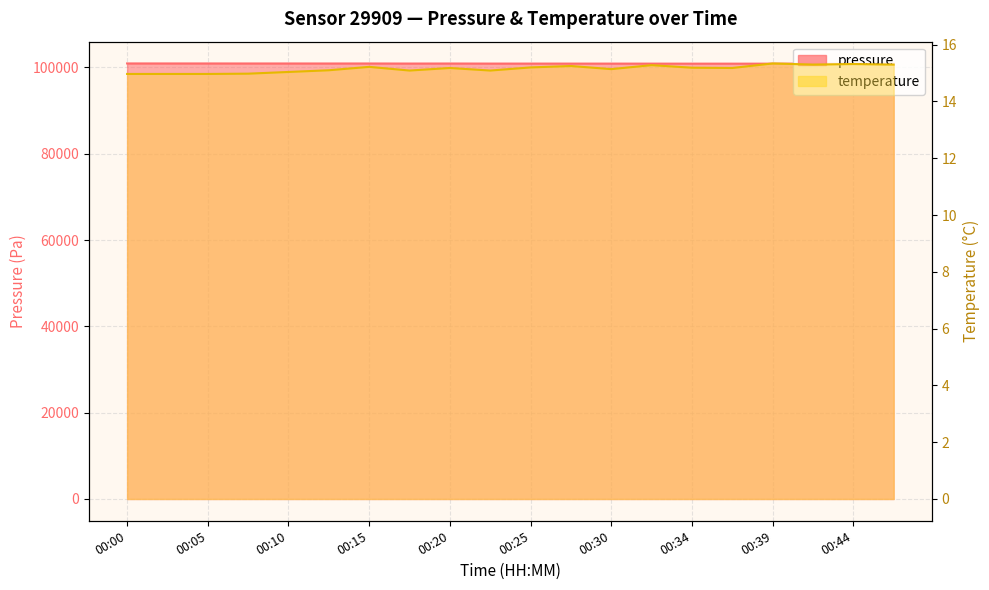

Which series has the largest range (max minus min)?

pressure